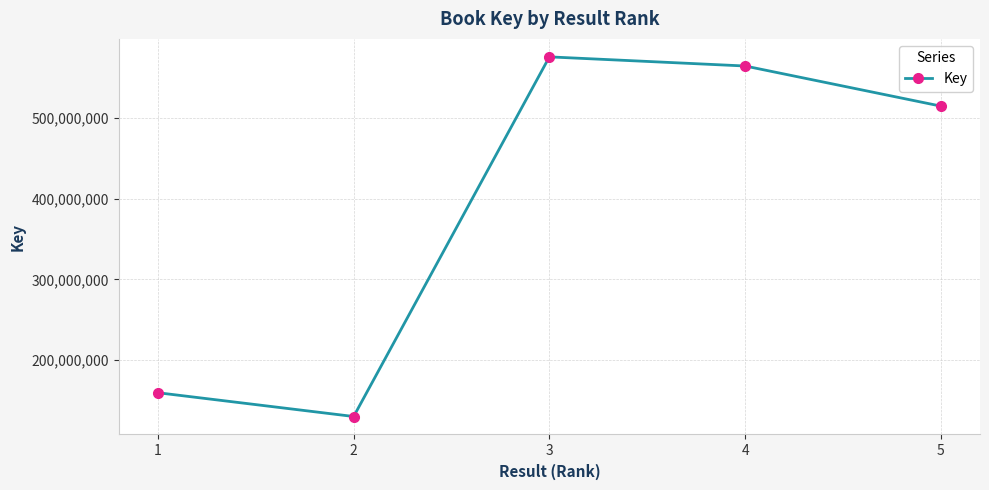

True or false: the data shows 176713824 at 2.

False